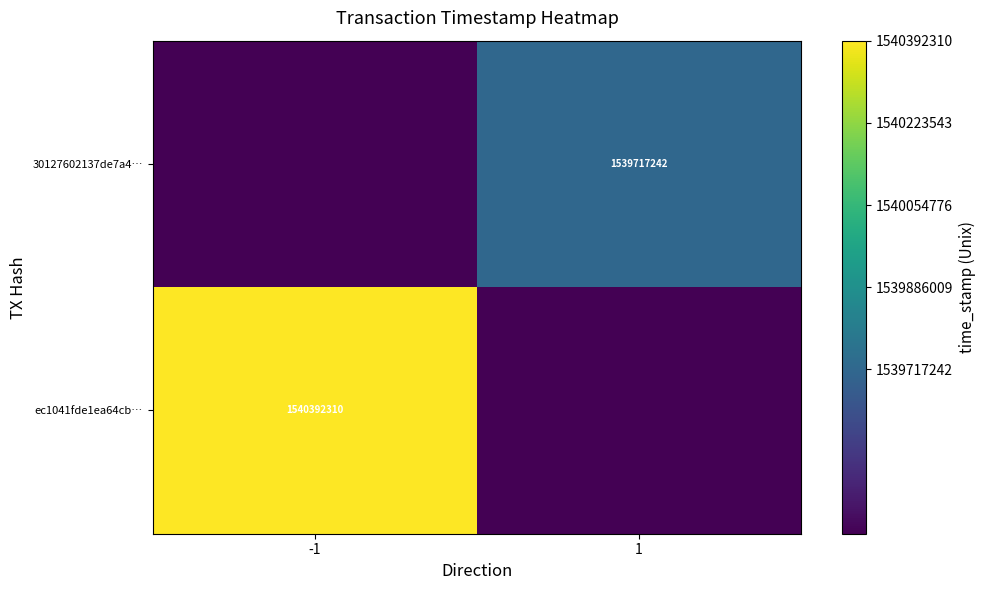

The 30127602137de7a4… series shows 2418676025 at 1. True or false?

False